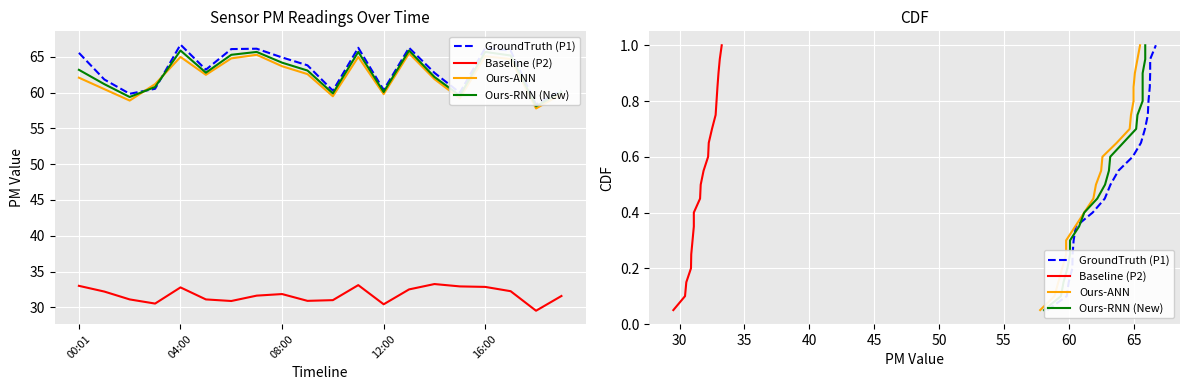

True or false: Ours-RNN (New) and Ours-ANN intersect in this chart.

False